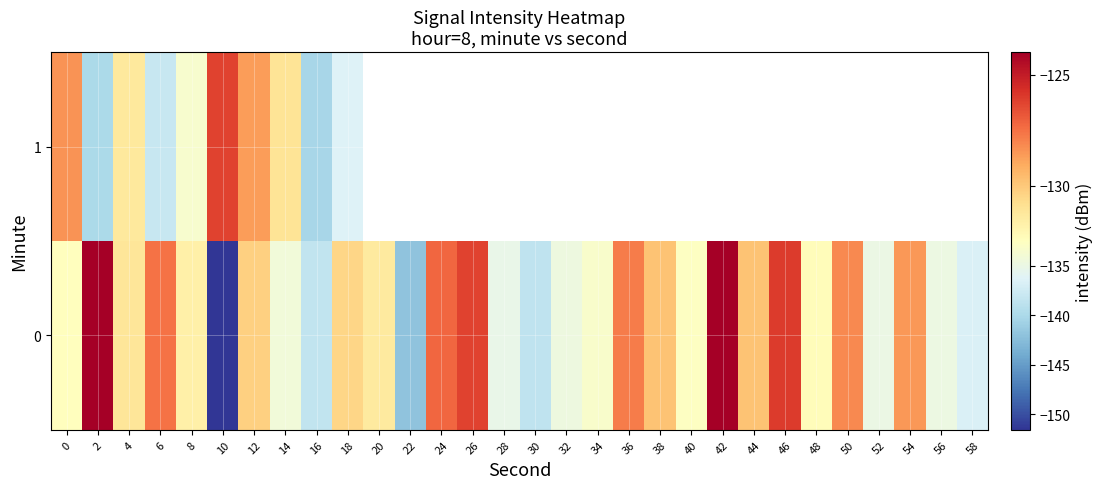

Rank the series by their maximum value, from highest to lowest.

0, 1